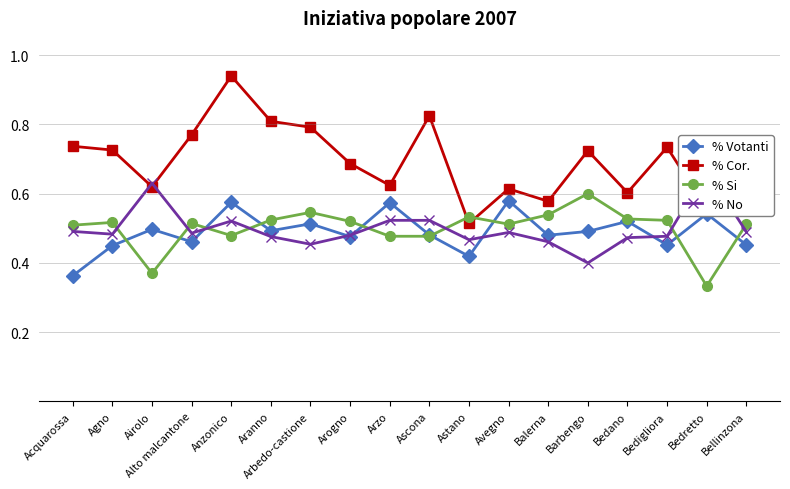

The % No series shows 0.5 at Avegno. True or false?

True